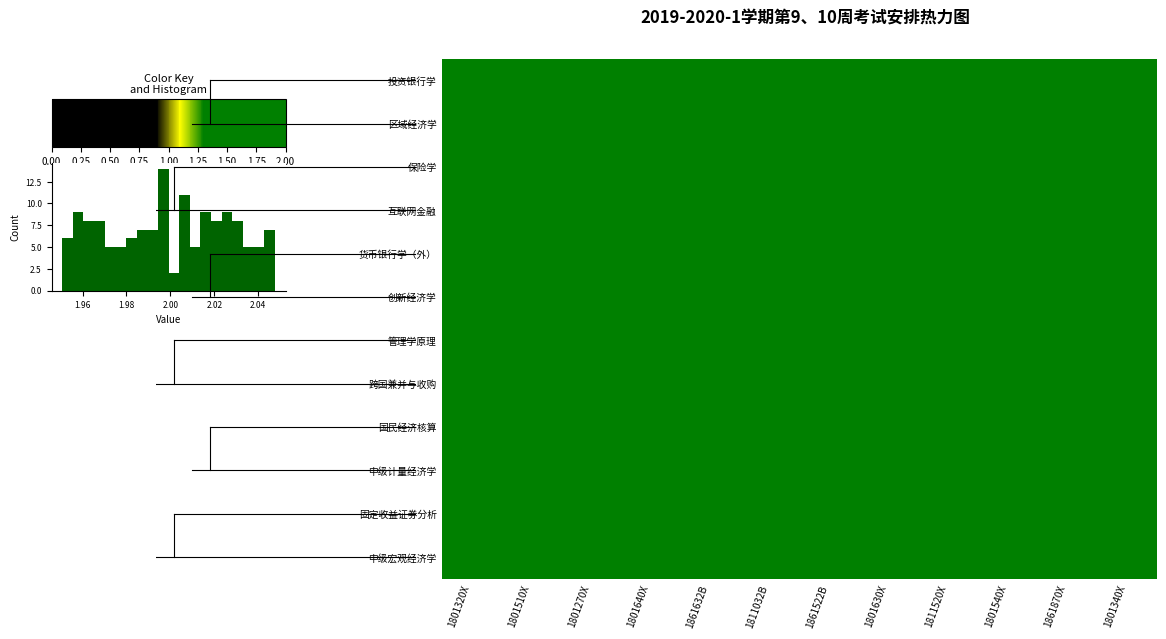

Which category has the highest value in the 固定收益证券分析 series?

1801340X